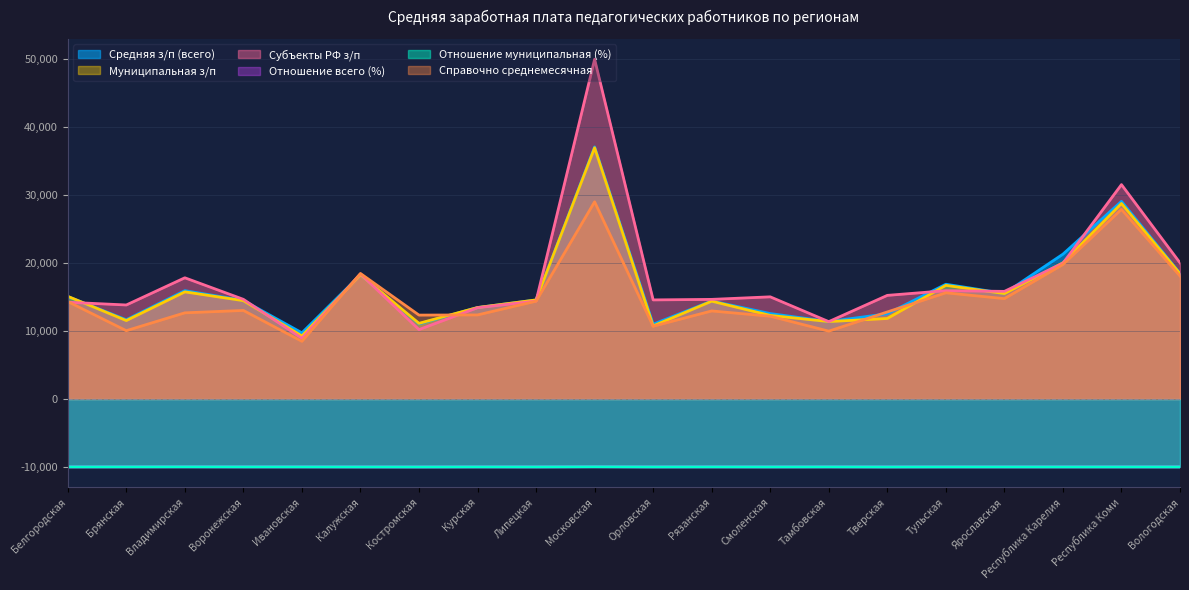

Which series has the widest spread of values?

Субъекты РФ з/п